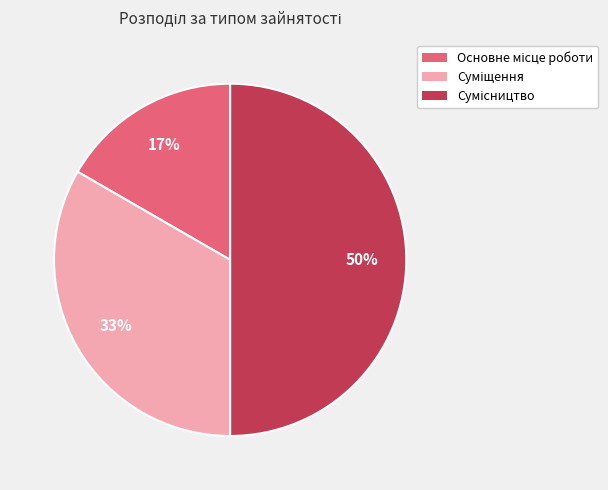

To the nearest percent, what is the average slice percentage?

33%